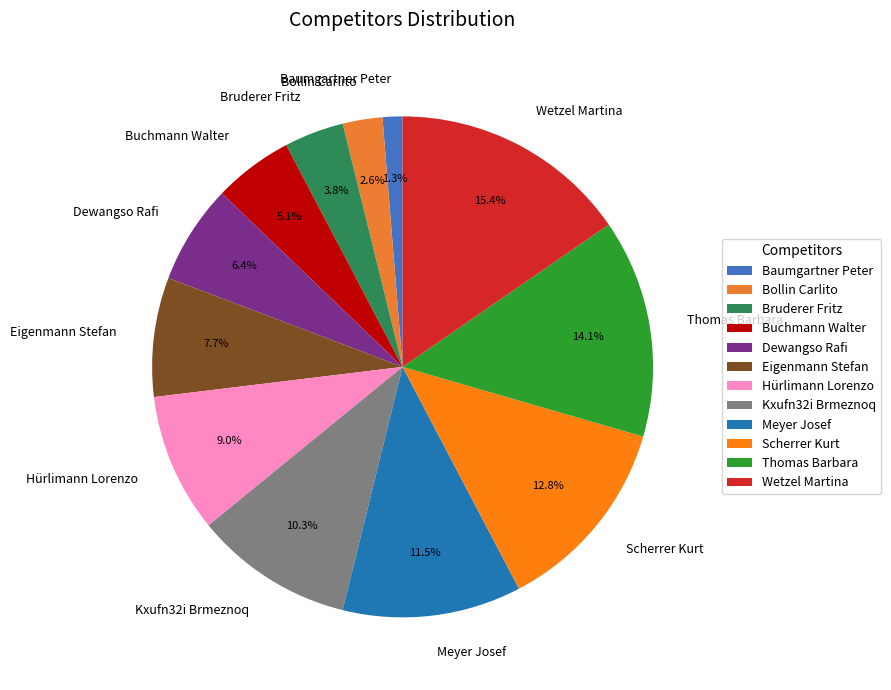

How much of the chart is everything except Baumgartner Peter?

98.7%